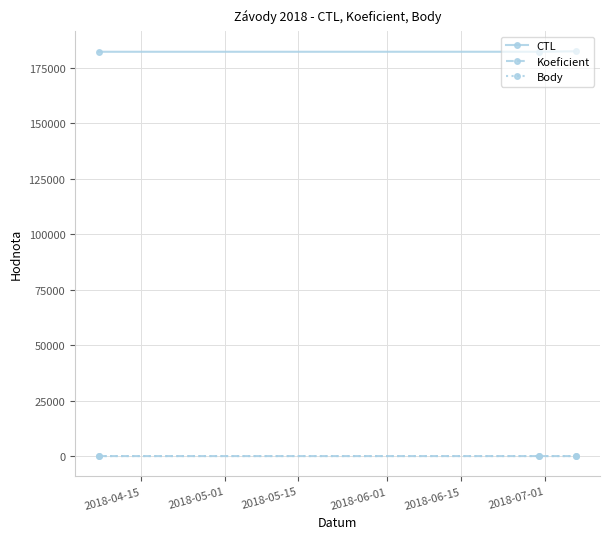

What is the value of the CTL point at the 2nd from the left?

182205.0